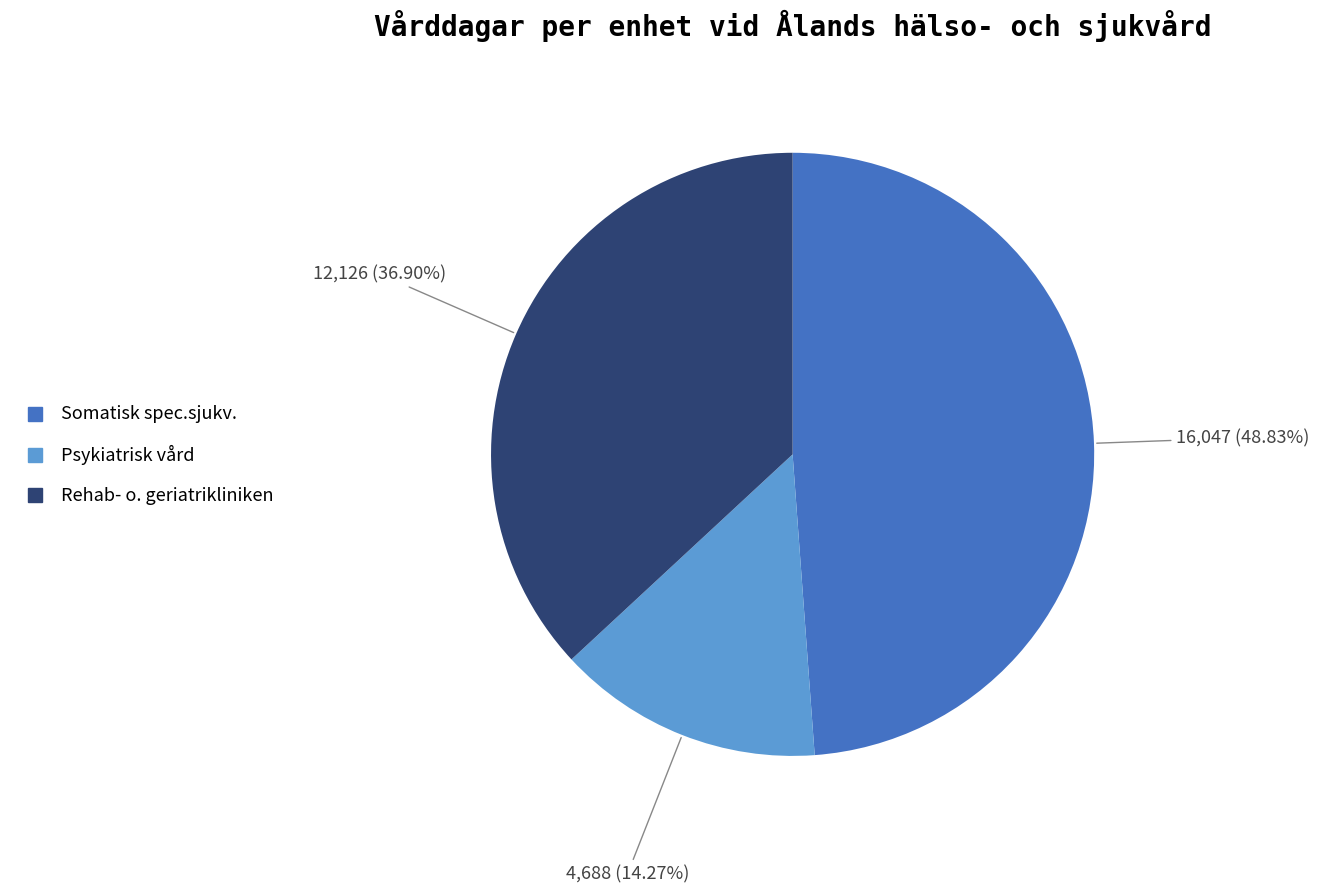

Which has a higher value, Somatisk spec.sjukv. or Rehab- o. geriatrikliniken?

Somatisk spec.sjukv.